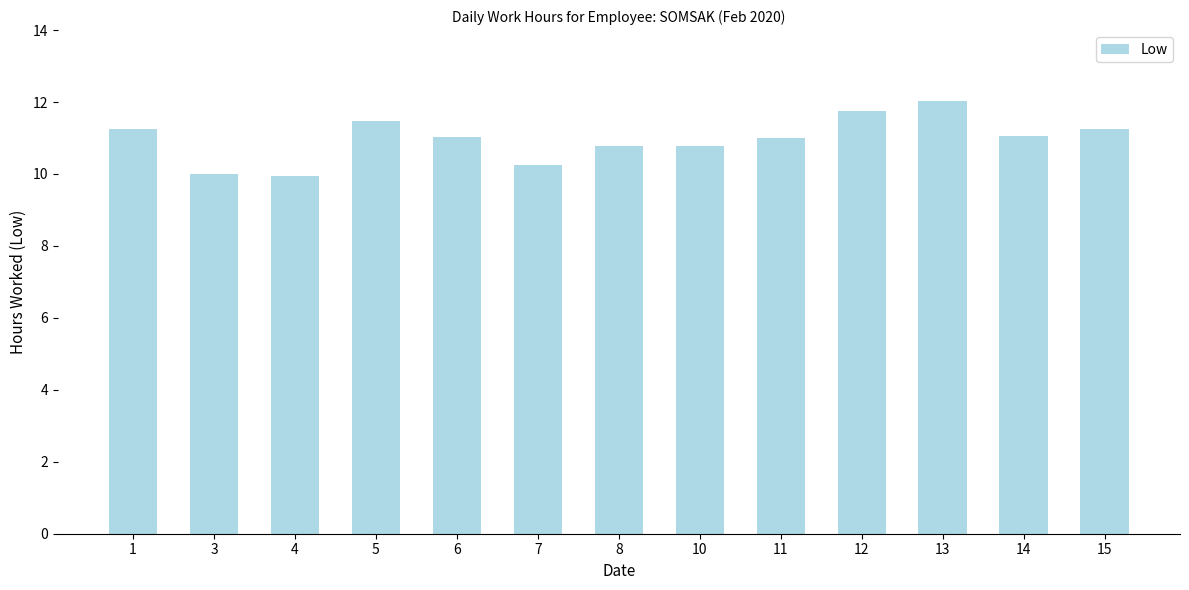

What is the change in value from 1 to 12?

+0.5